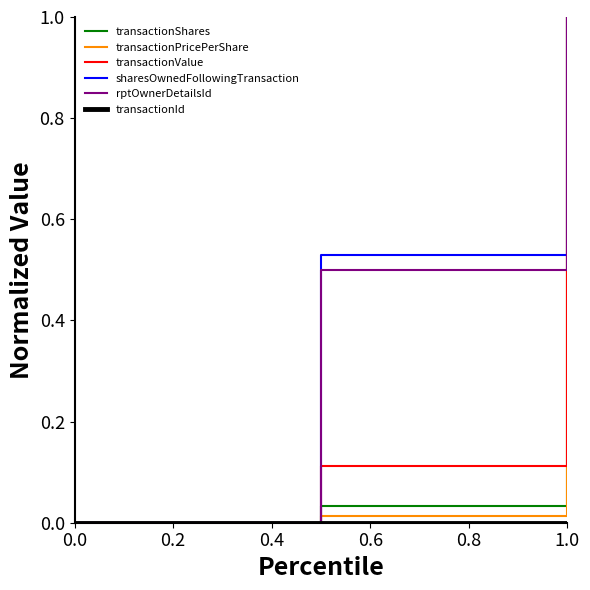

Count the number of data series in this chart.

6